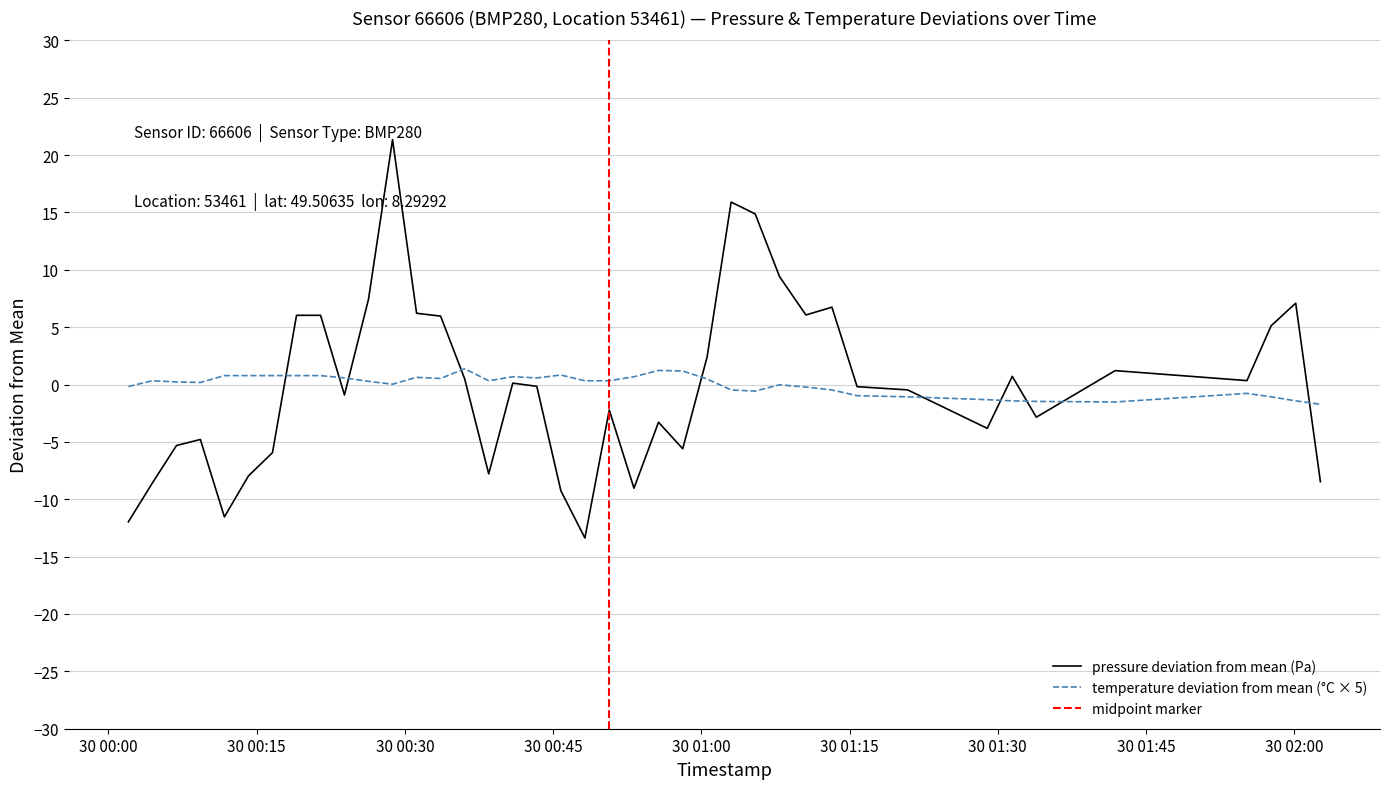

What is the maximum value for temperature deviation from mean (°C × 5)?

1.4